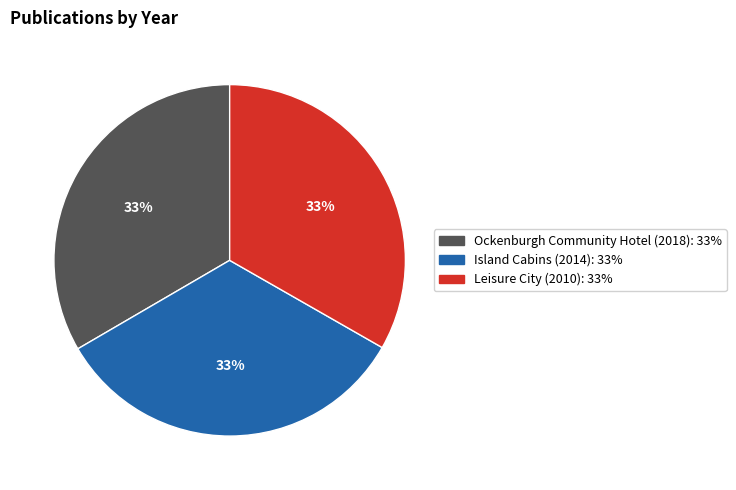

Is the sum of Leisure City (2010) and Island Cabins (2014) greater than half?

Yes